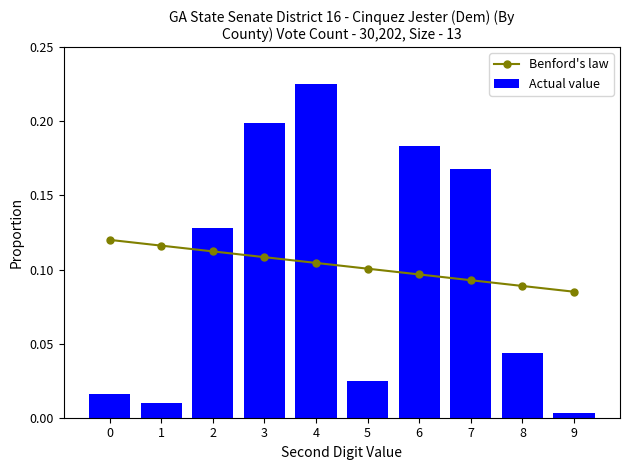

What are all the series names shown in the legend?

Benford's law, Actual value